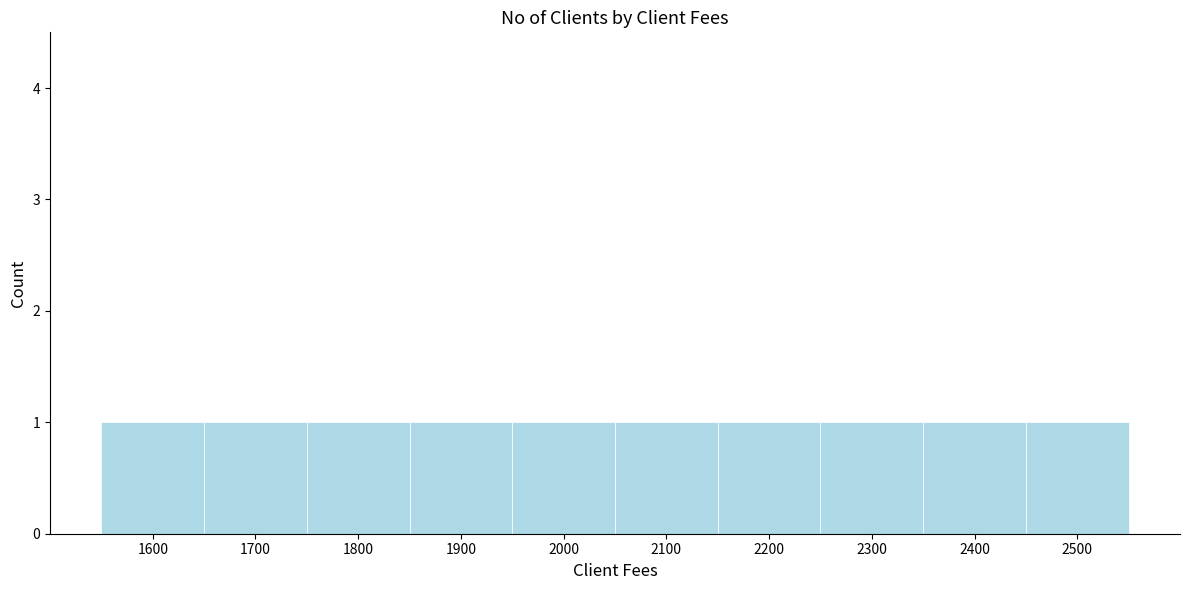

What is the height of the bar covering 1650 to 1750 on the x-axis? The values are not printed on the chart, so give them approximately, as read against the axis.

1